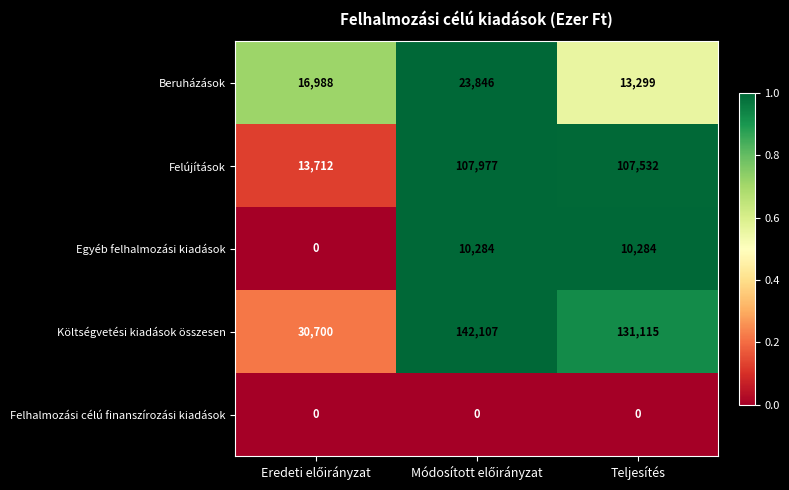

What is the minimum value for Beruházások?

13299